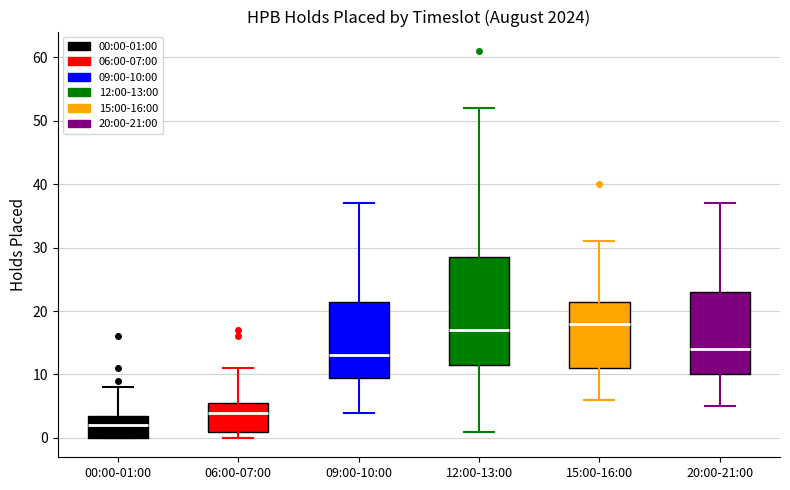

Where does the upper whisker of the box for 00:00-01:00 end on the y-axis? The values are not printed on the chart, so give them approximately, as read against the axis.

8